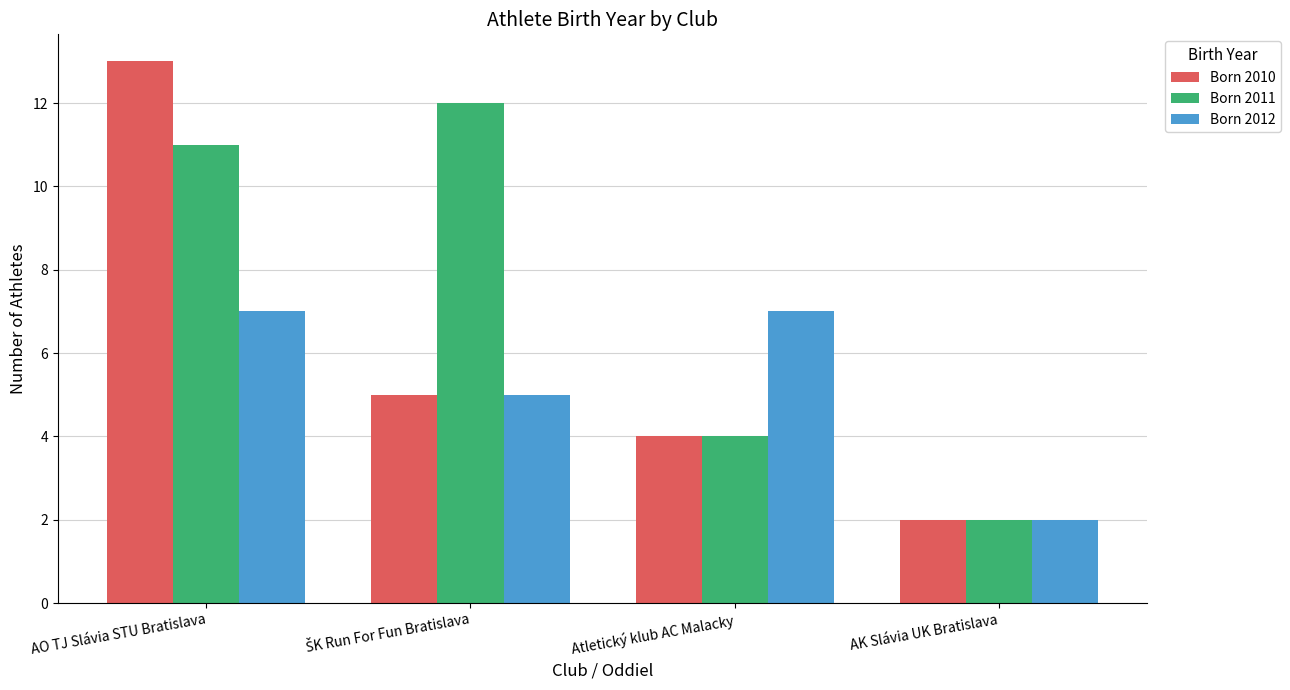

The Born 2011 series shows 6 at Atletický klub AC Malacky. True or false?

False